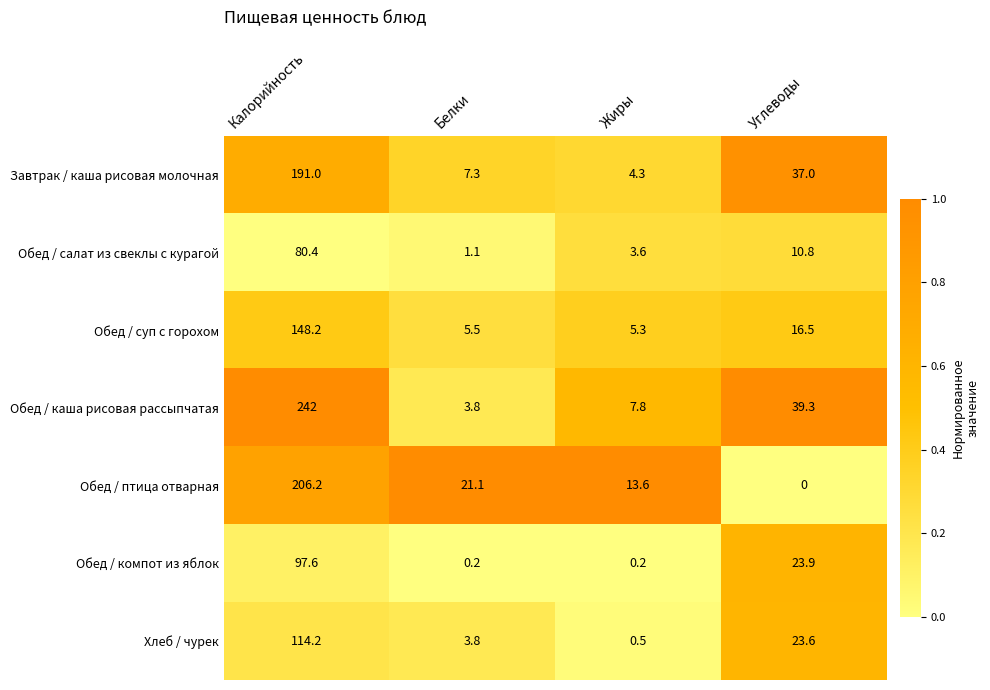

Which category has the lowest value in the Обед / суп с горохом series?

Жиры